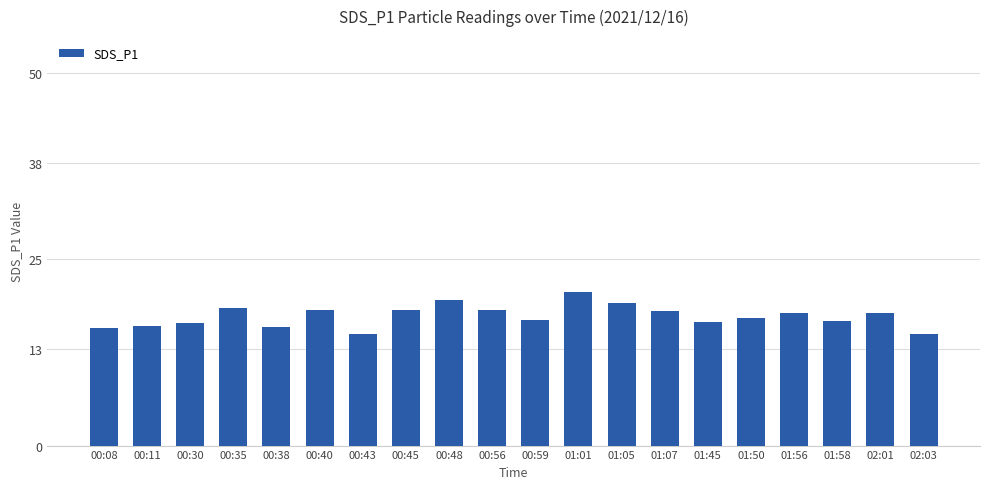

What is the sum of the values at 00:59 and 00:30?

33.4